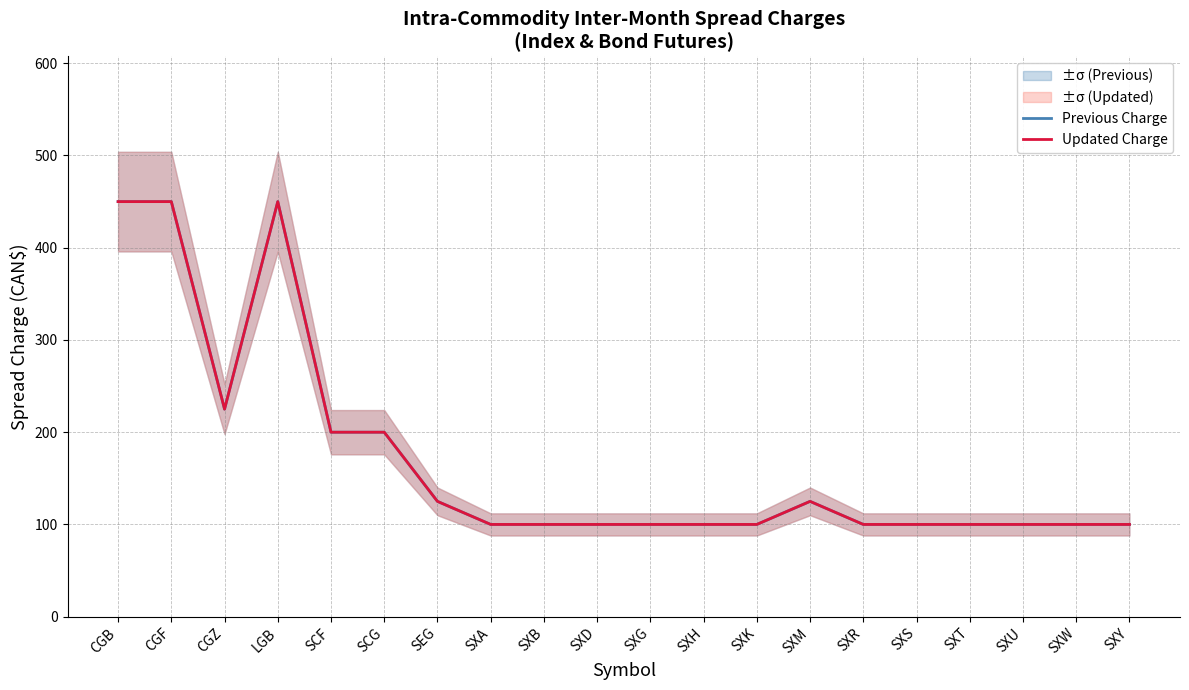

Between SXU and LGB, which is larger?

LGB